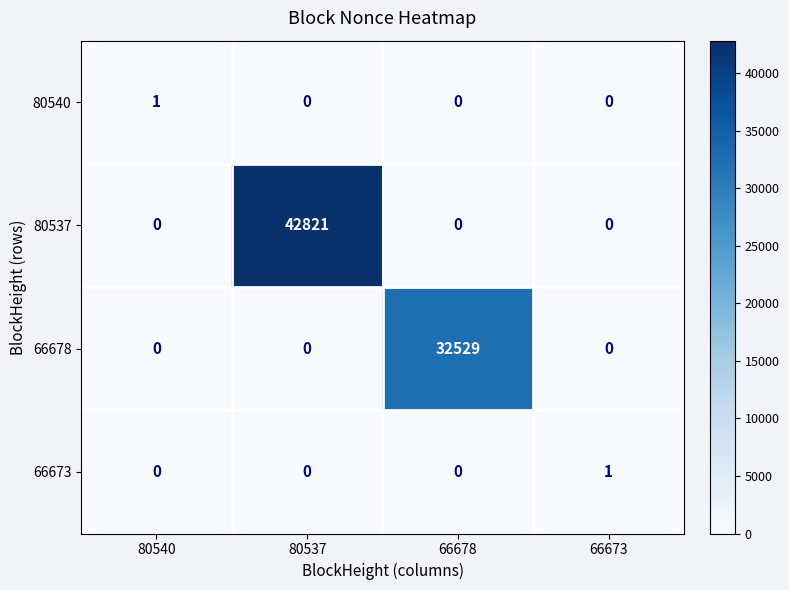

Reading left to right, list all the values displayed in this chart.

80540: 1	0	0	0
80537: 0	42821	0	0
66678: 0	0	32529	0
66673: 0	0	0	1